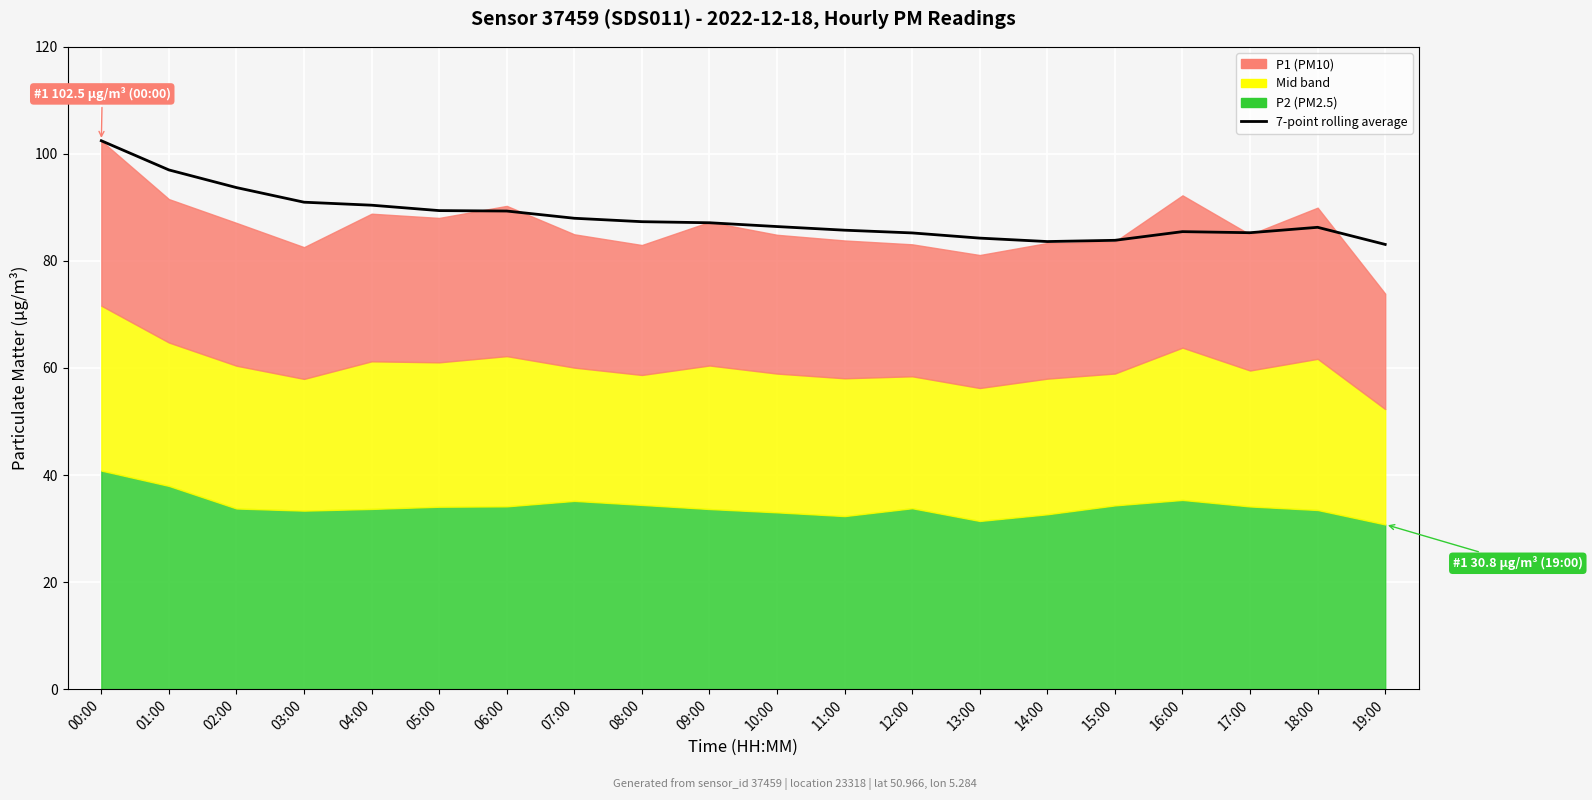

Approximately how many times larger is the value at 08:00 compared to 13:00?

1.0